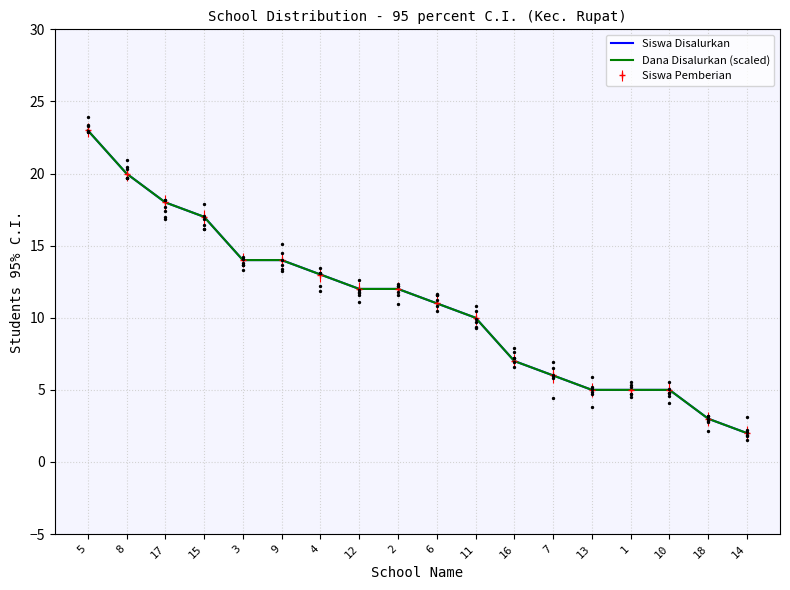

Which series contains the highest Y value?

Siswa Disalurkan